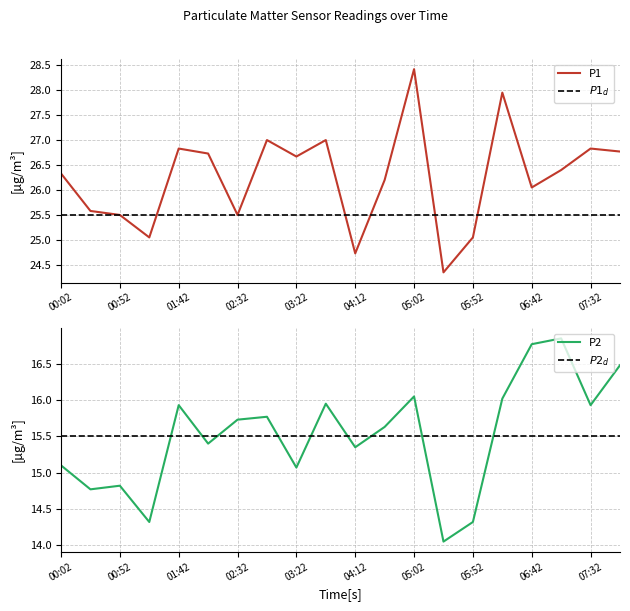

List the series in order of their overall mean, highest first.

P1, P2